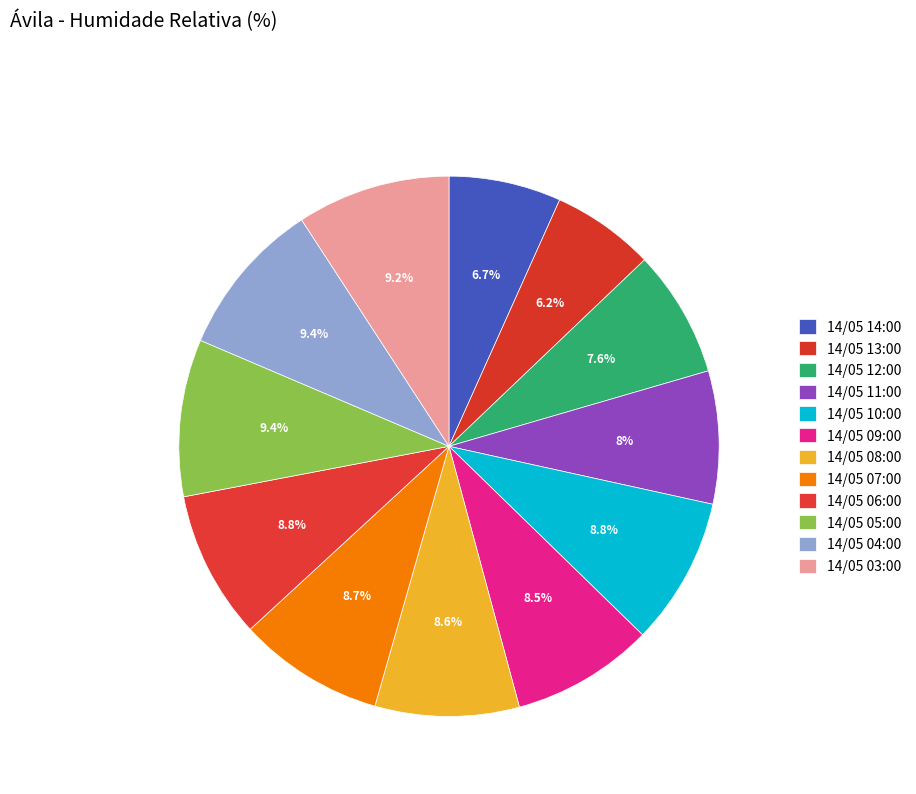

Does 14/05 08:00 represent more than half of the total?

No